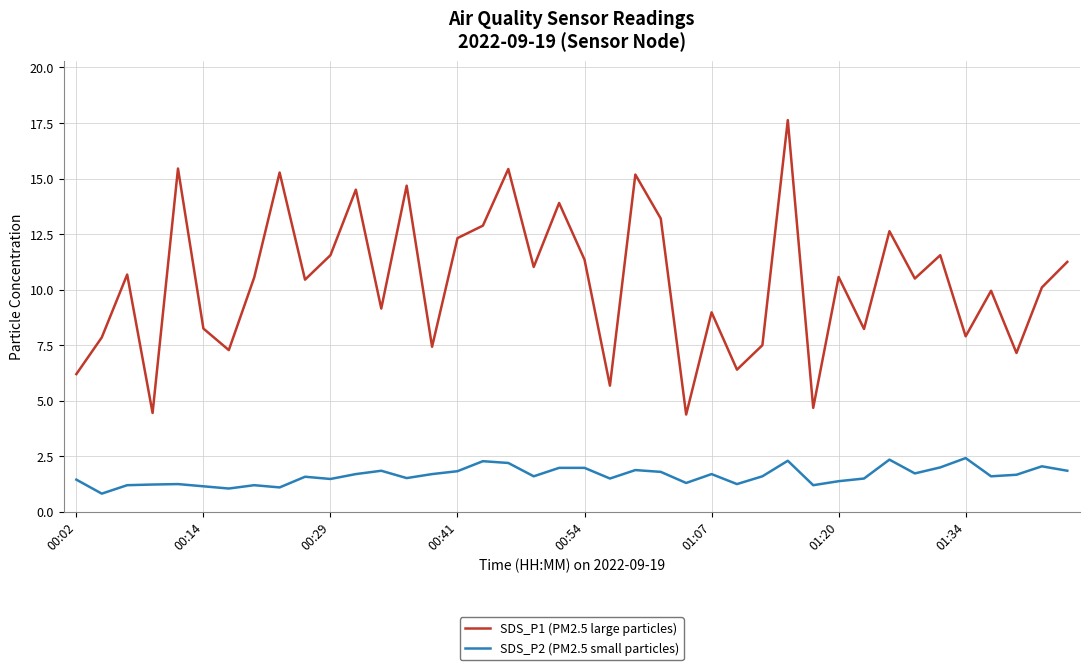

True or false: SDS_P1 (PM2.5 large particles) has more than 0 interior local peaks.

True